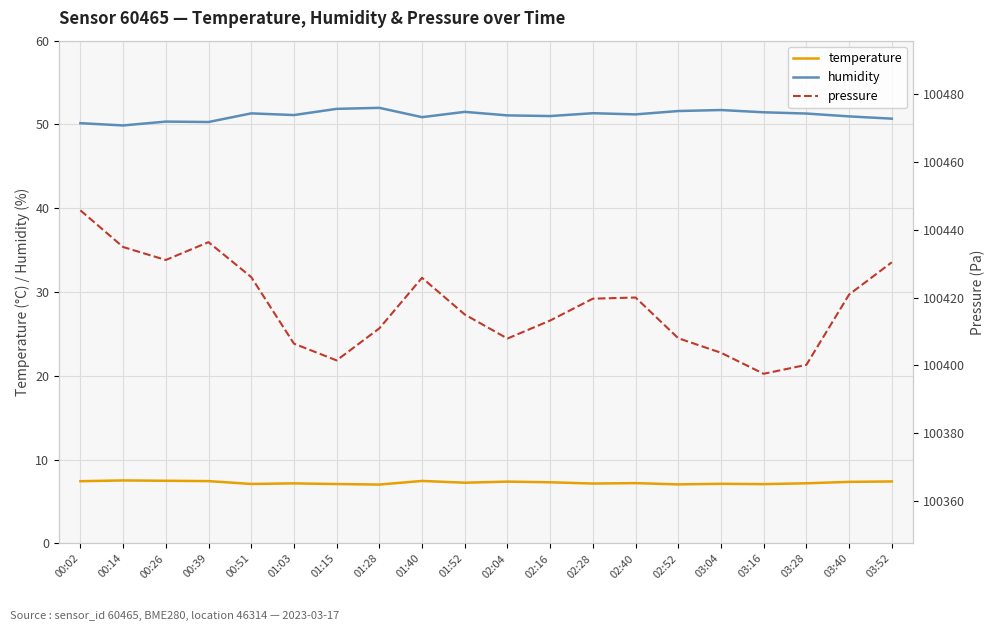

Between 01:40 and 03:28, which series saw the biggest shift?

pressure